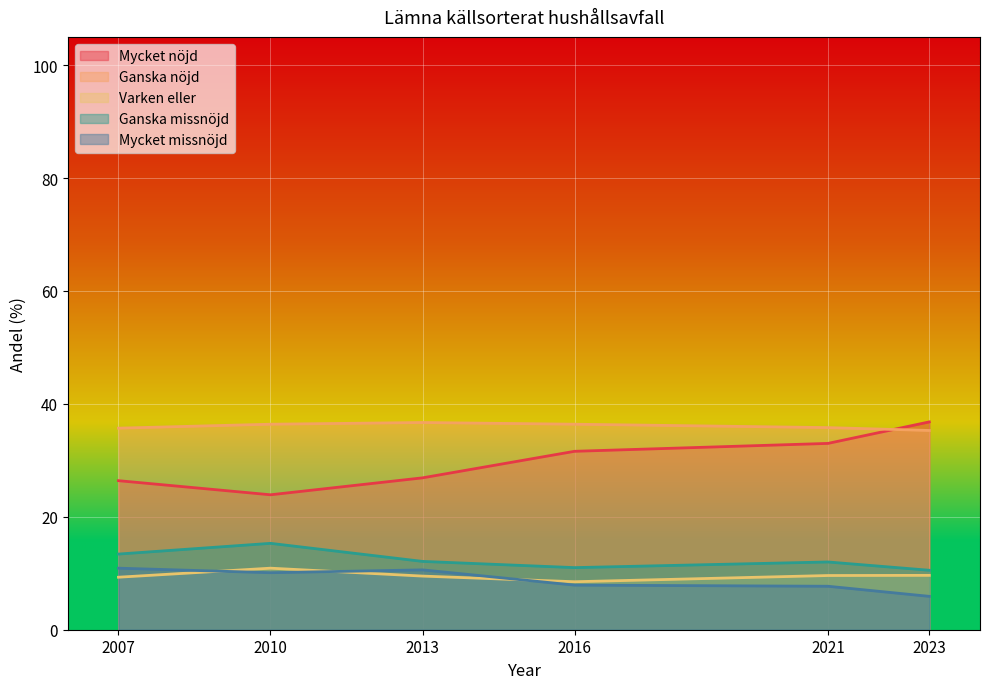

Count the number of data series in this chart.

5